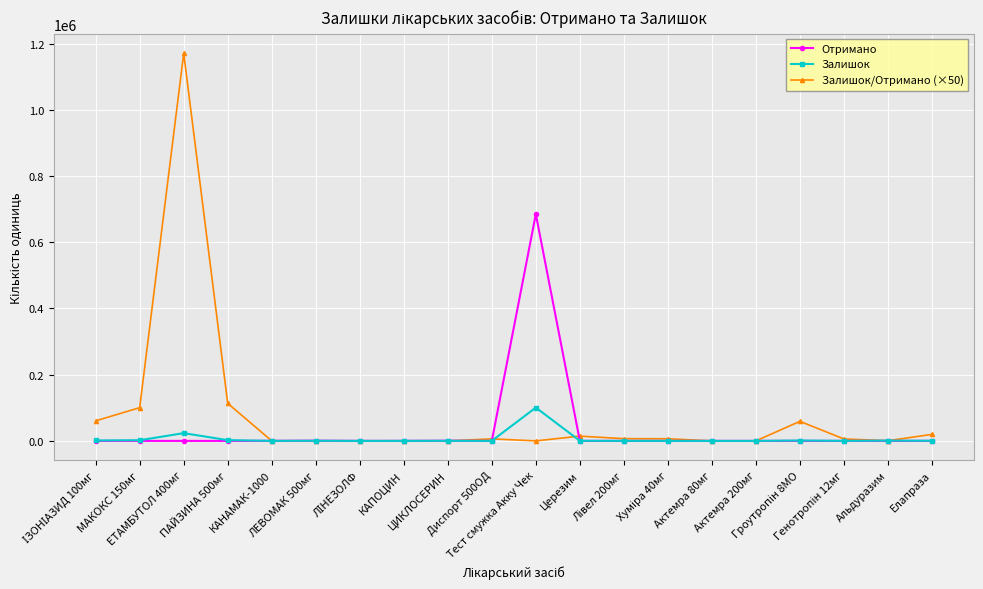

How many data points in Отримано are above 0?

9